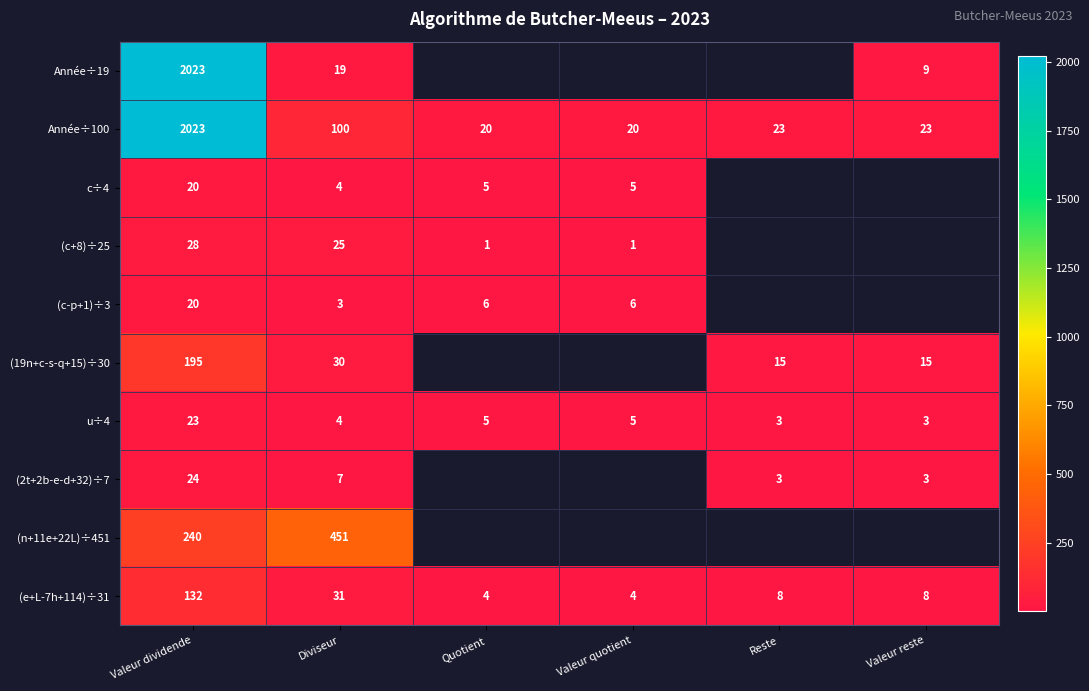

Is it true that u÷4 equals 4 at Diviseur?

True